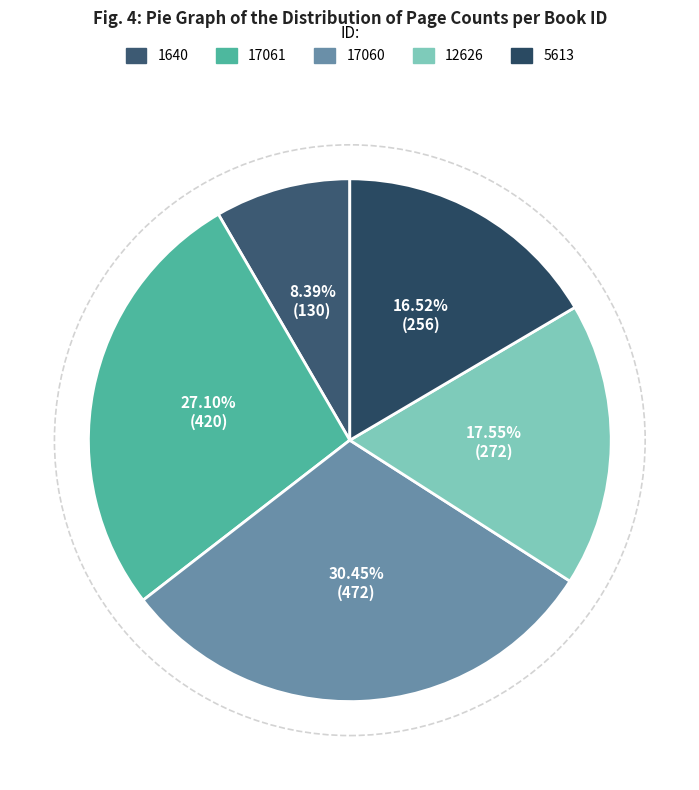

Between 5613 and 17061, which is larger?

17061